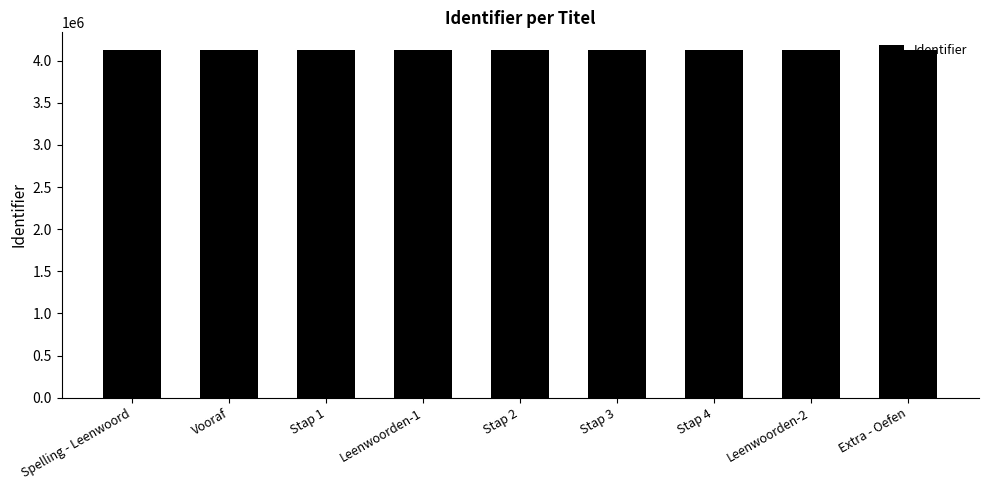

What is the sum of all values?

37164573